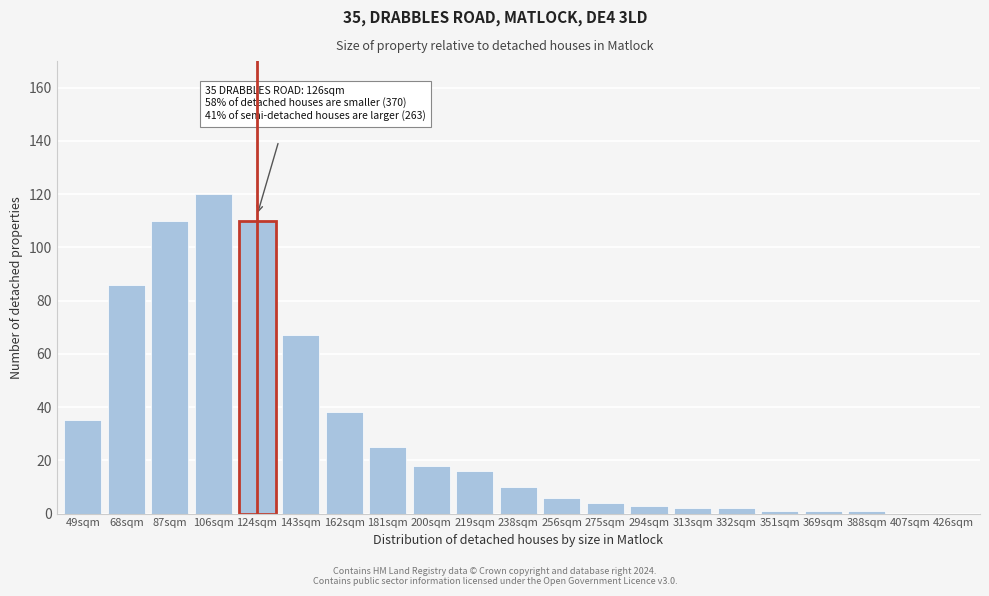

Reading right to left, list all the values displayed in this chart.

426sqm=0	407sqm=0	388sqm=1	369sqm=1	351sqm=1	332sqm=2	313sqm=2	294sqm=3	275sqm=4	256sqm=6	238sqm=10	219sqm=16	200sqm=18	181sqm=25	162sqm=38	143sqm=67	124sqm=110	106sqm=120	87sqm=110	68sqm=86	49sqm=35